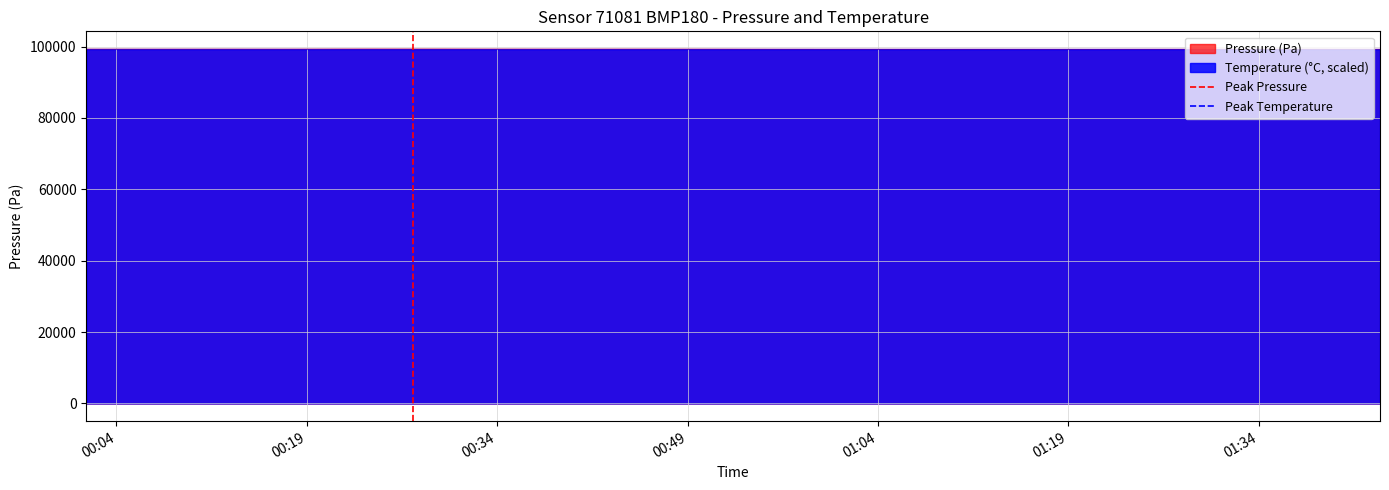

What is the minimum value for Pressure (Pa)?

99251.6